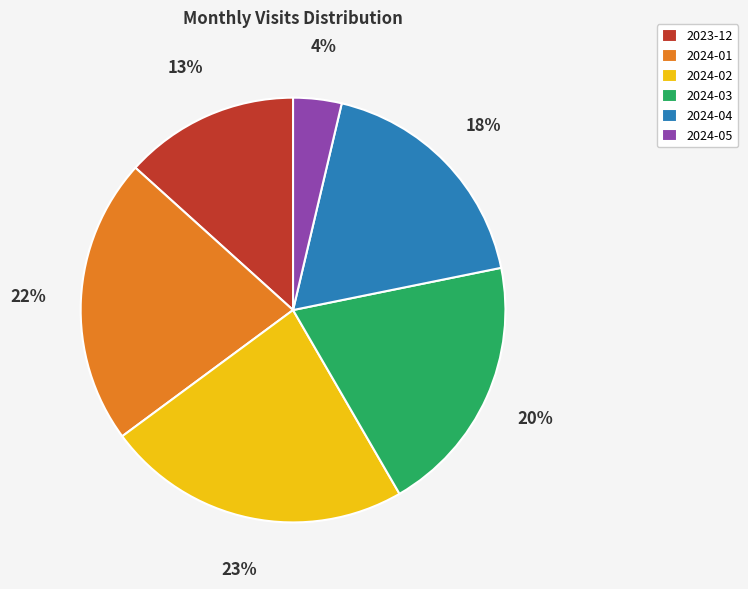

What is the smallest slice in the pie chart?

2024-05